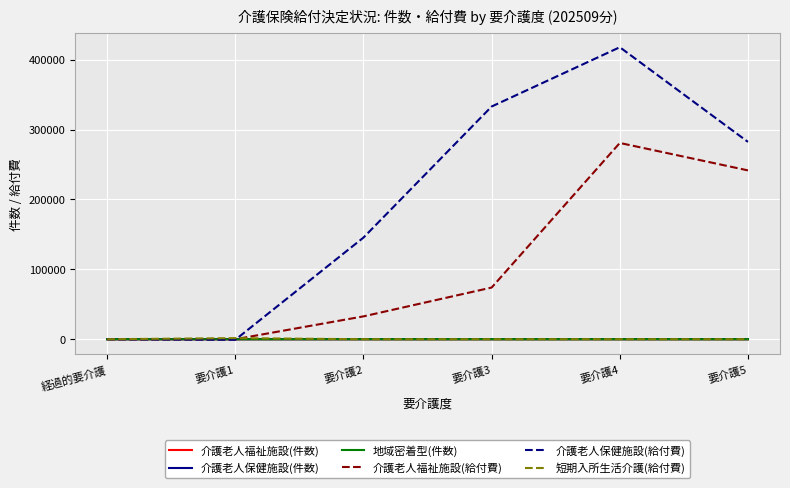

What are all the series names shown in the legend?

介護老人福祉施設(件数), 介護老人保健施設(件数), 地域密着型(件数), 介護老人福祉施設(給付費), 介護老人保健施設(給付費), 短期入所生活介護(給付費)